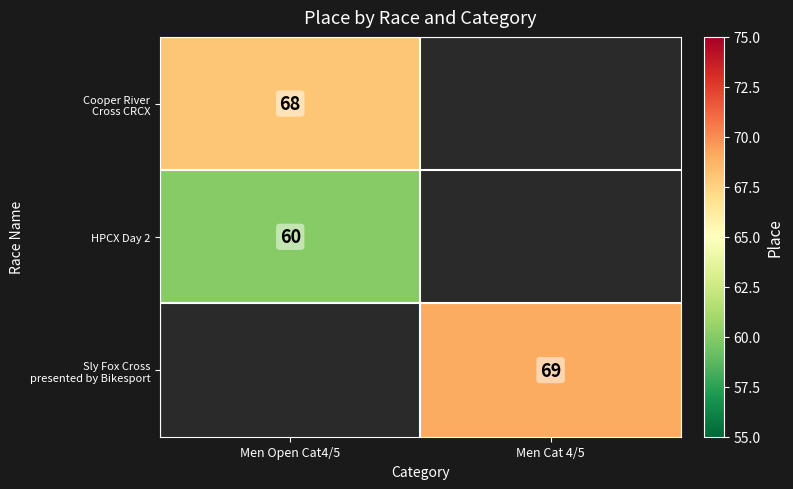

True or false: HPCX Day 2 has a value of 80 at Men Open Cat4/5.

False